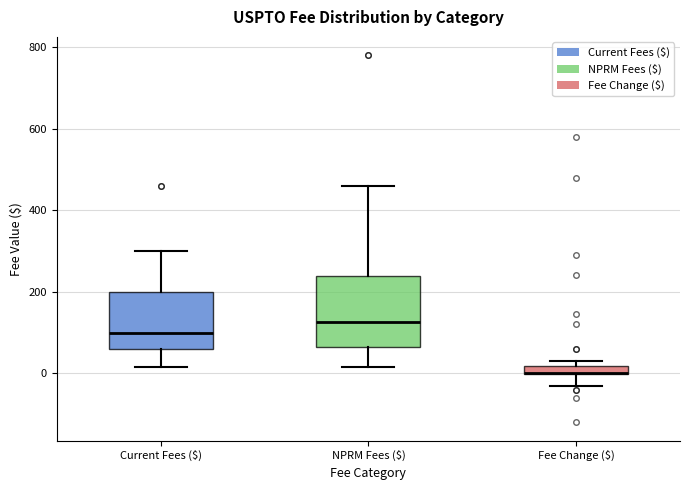

Which box is the tallest, from its lower edge to its upper edge?

NPRM Fees ($)